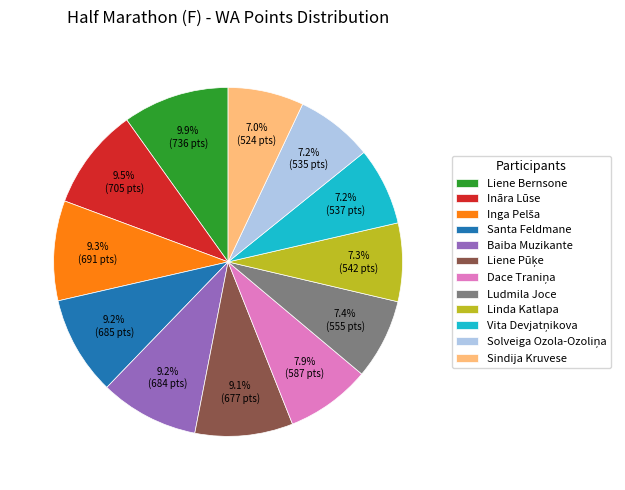

Between Liene Bernsone and Santa Feldmane, which is larger?

Liene Bernsone